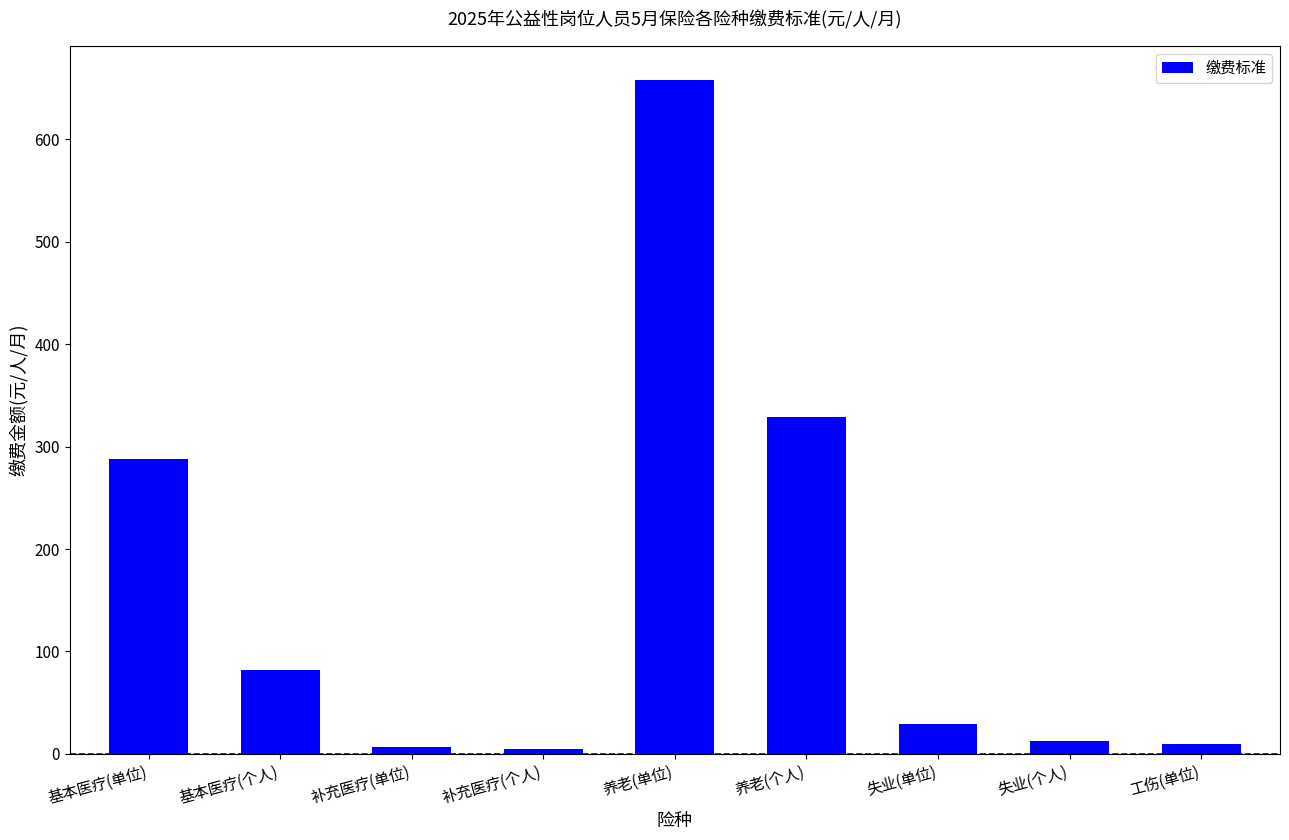

What is the approximate value at 失业(单位)?

28.8